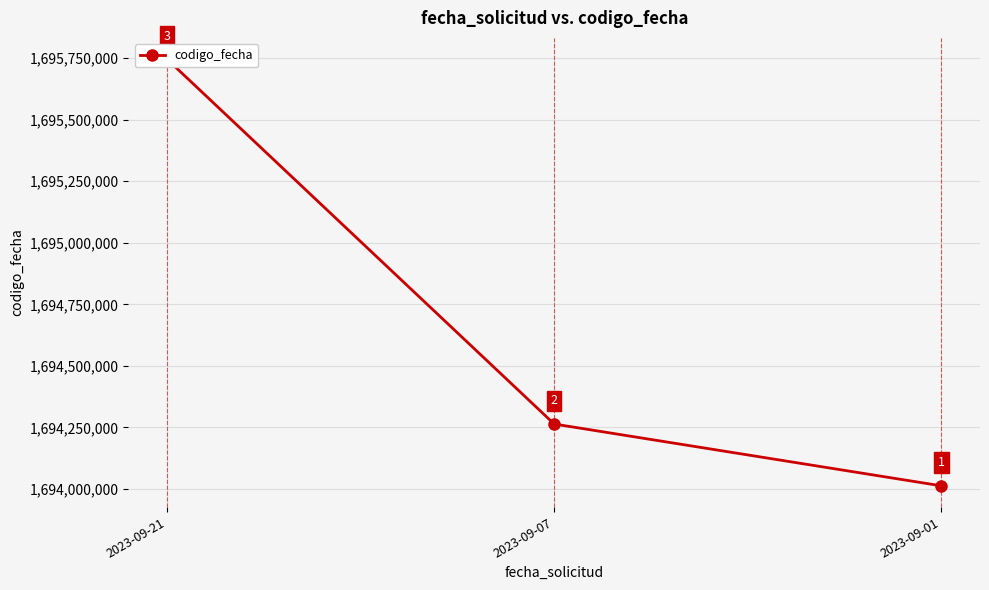

How many data points are less than 1694264093?

1